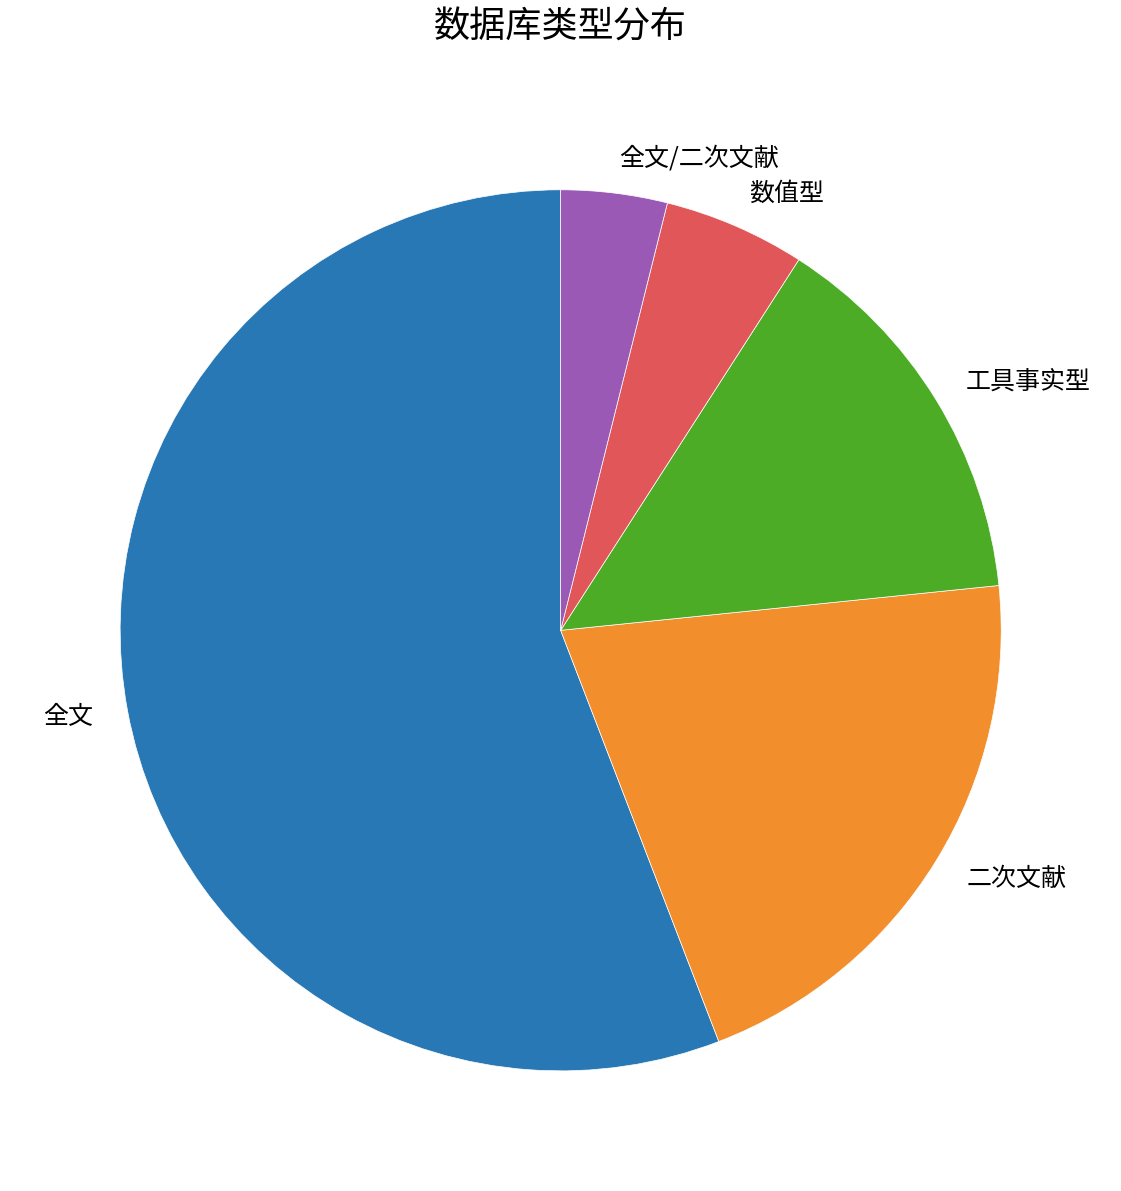

Is it true that 全文/二次文献 is 4% of the pie?

True